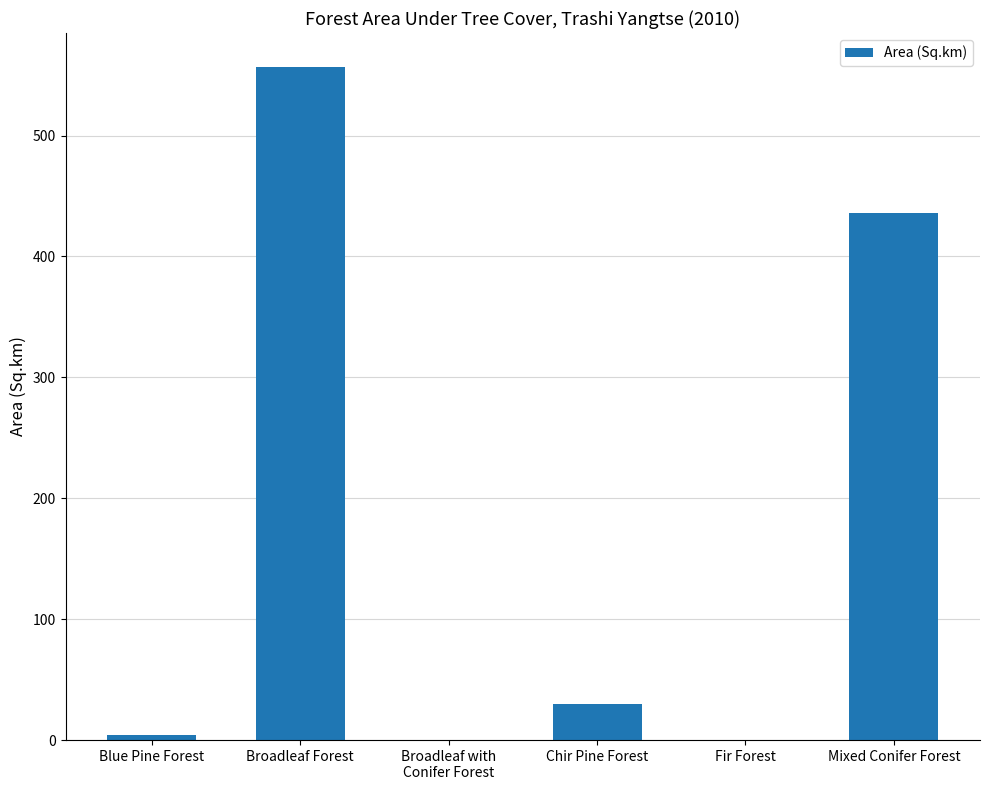

What is the maximum value shown in the chart?

557